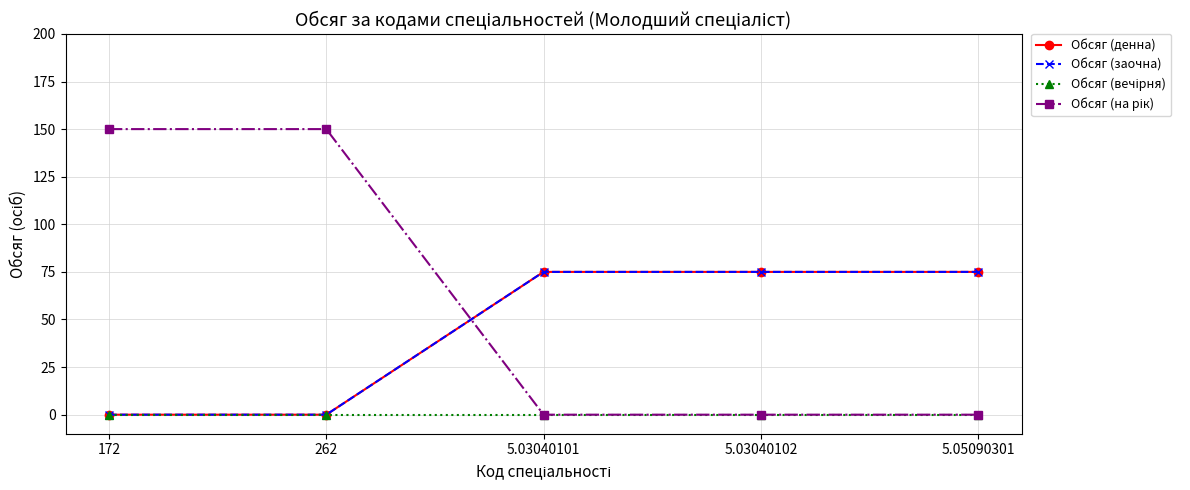

List the series in order of their peak value, lowest first.

Обсяг (вечірня), Обсяг (денна), Обсяг (заочна), Обсяг (на рік)